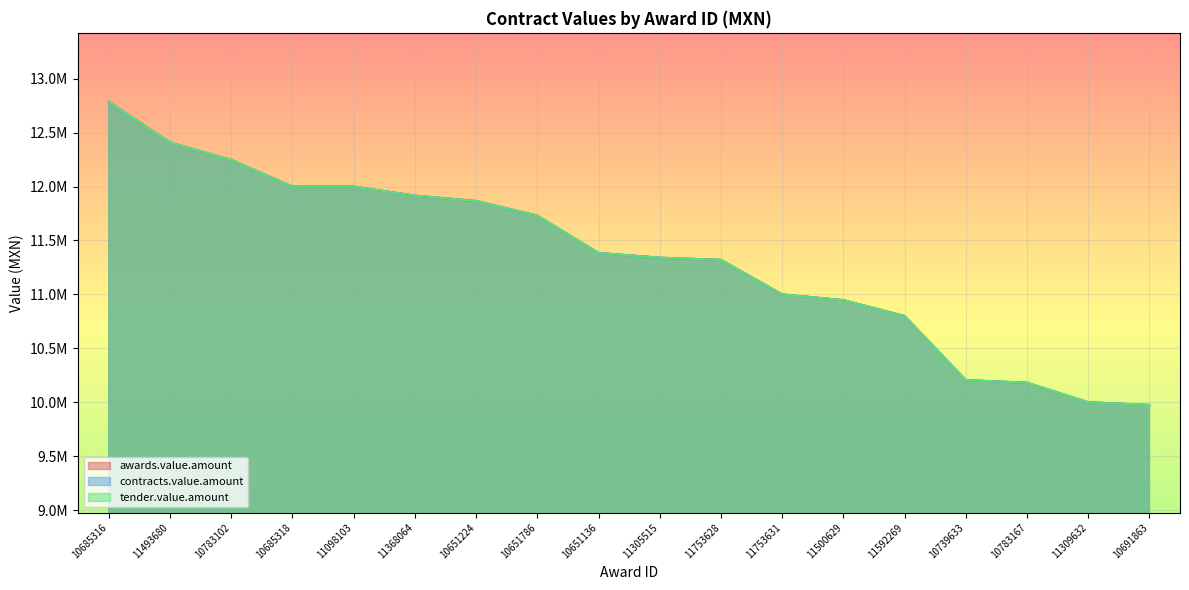

List the labels in order of contracts.value.amount value, largest first.

10685316, 11493680, 10783102, 10685318, 11098103, 11368064, 10651224, 10651786, 10651136, 11305515, 11753628, 11753631, 11500629, 11592269, 10739633, 10783167, 11309632, 10691863